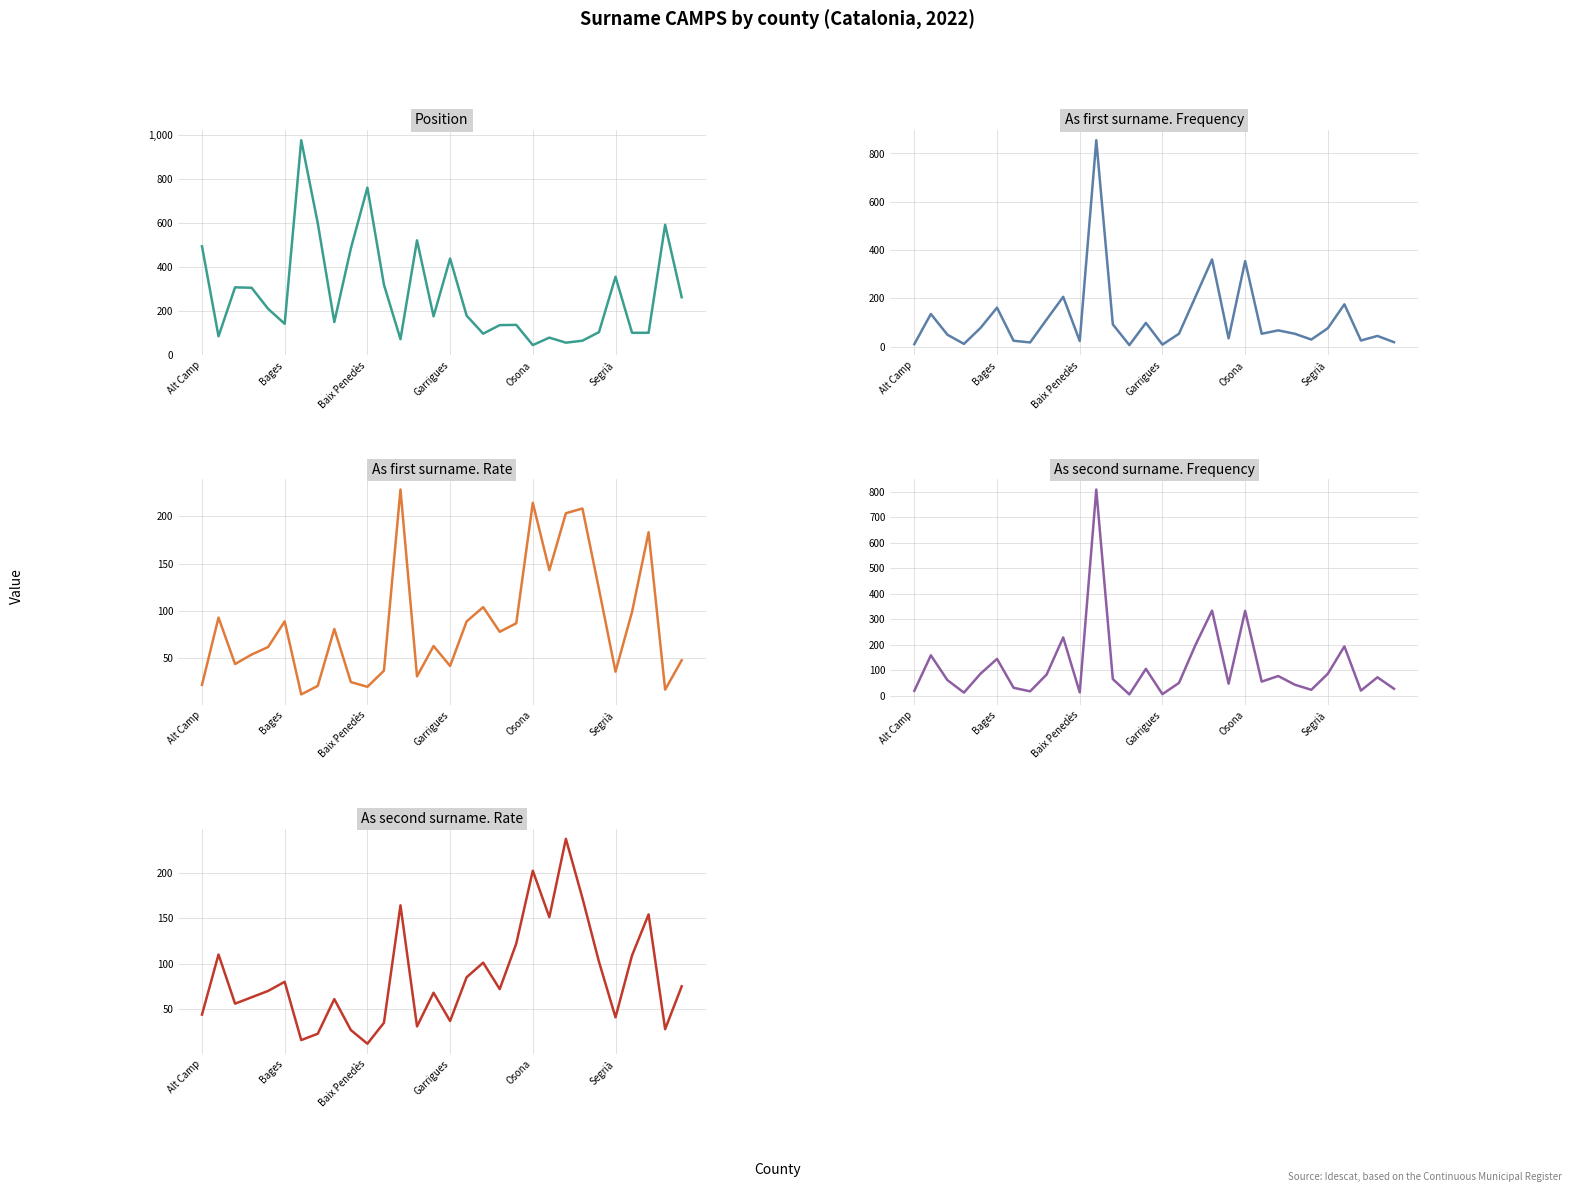

Count the number of categories in the chart.

30